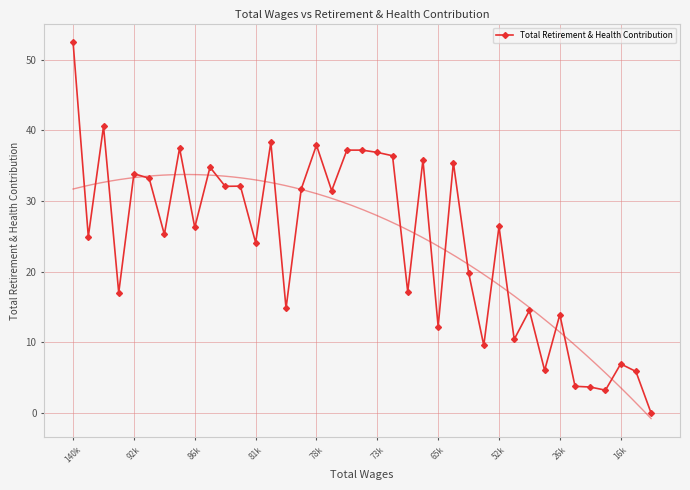

Reading left to right, transcribe all the data shown in this chart.

52.4	25.0	40.6	17.0	33.9	33.2	25.3	37.5	26.3	34.8	32.1	32.1	24.1	38.3	14.8	31.7	37.9	31.5	37.2	37.2	36.9	36.4	17.2	35.8	12.2	35.4	19.9	9.6	26.4	10.4	14.5	6.0	13.9	3.8	3.7	3.2	6.9	5.9	0.0